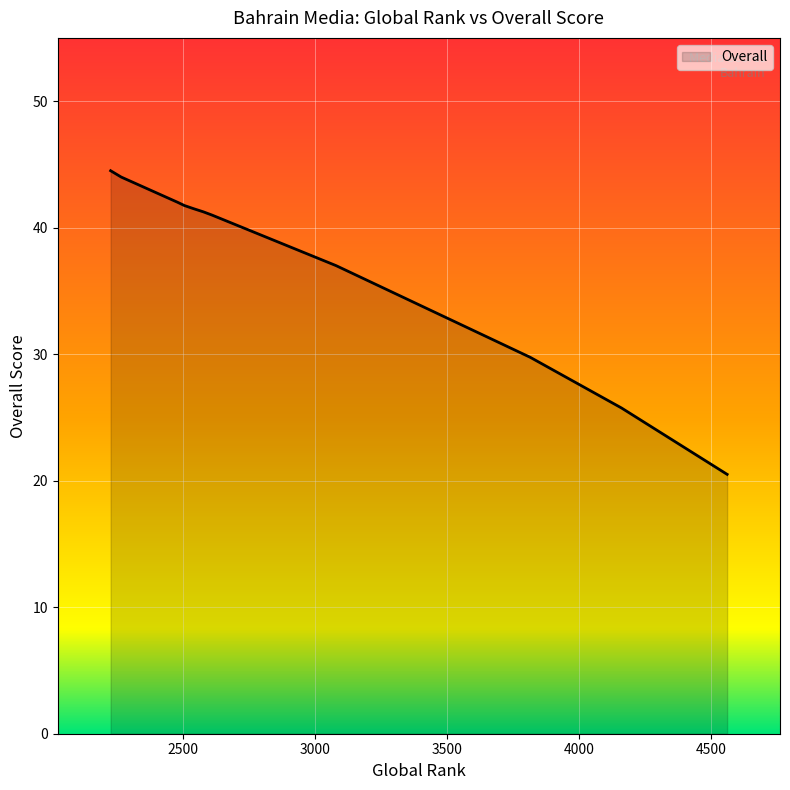

What is the difference between the maximum and minimum values?

24.0